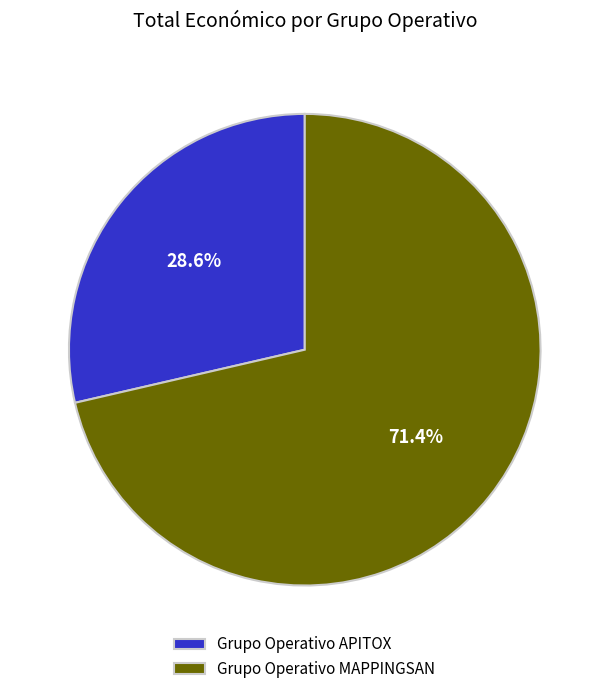

Is Grupo Operativo MAPPINGSAN the majority of the pie?

Yes